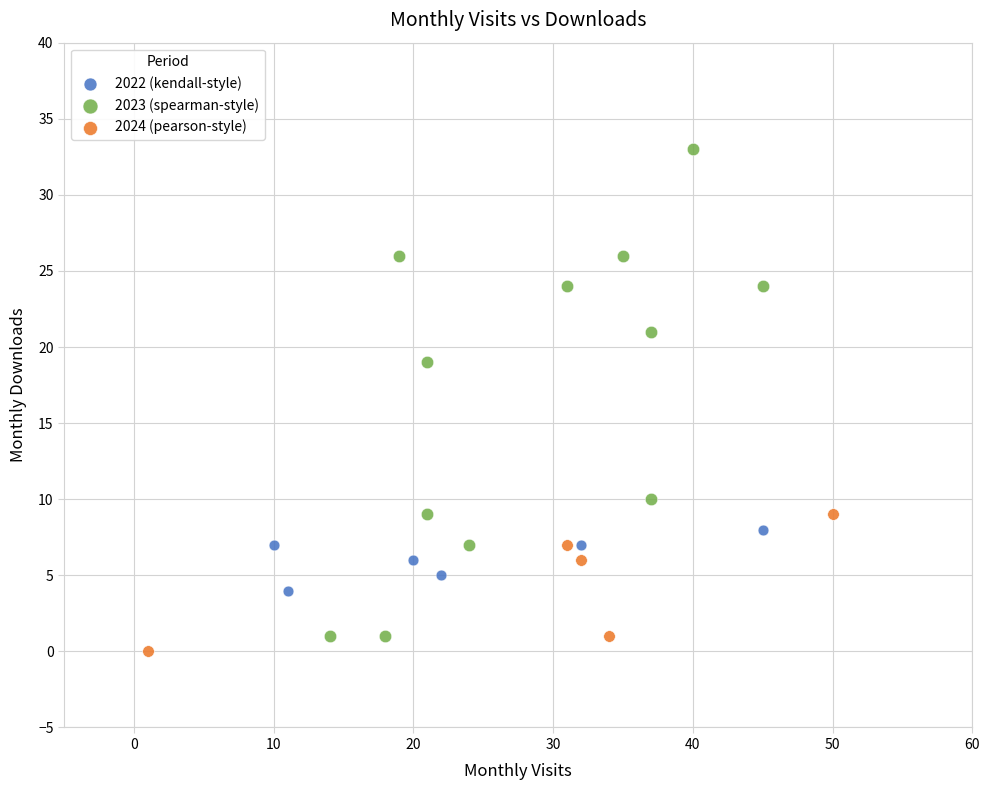

Which series has the widest spread of Y values?

2023 (spearman-style)